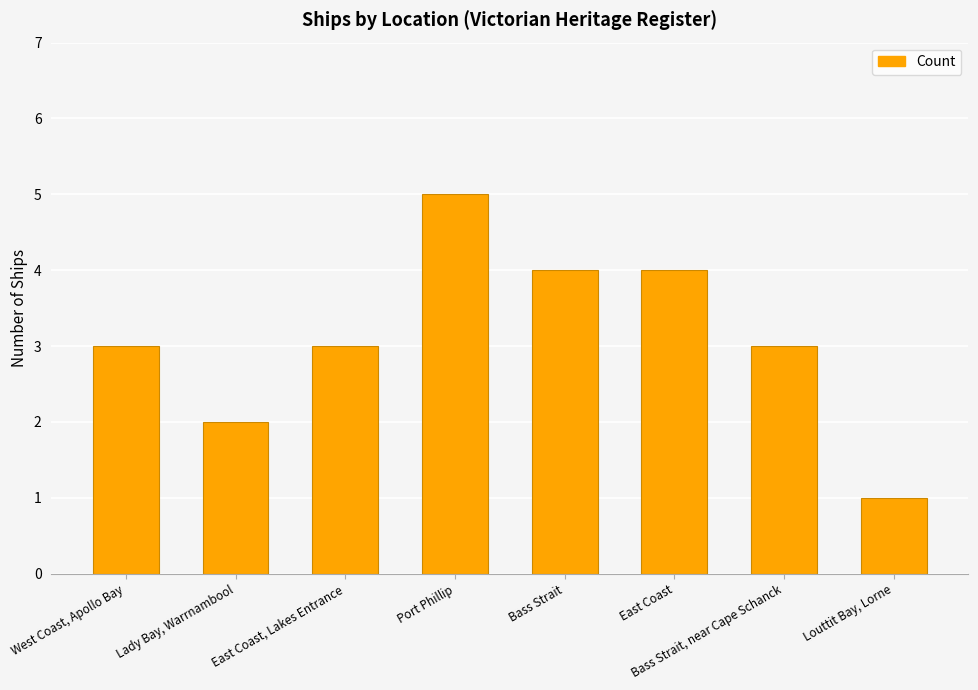

What value does the data have at West Coast, Apollo Bay?

3